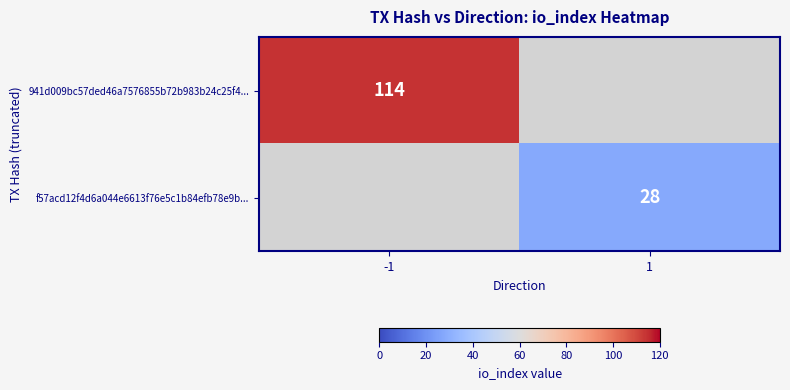

Is it true that f57acd12f4d6a044e6613f76e5c1b84efb78e9b... equals 9 at 1?

False